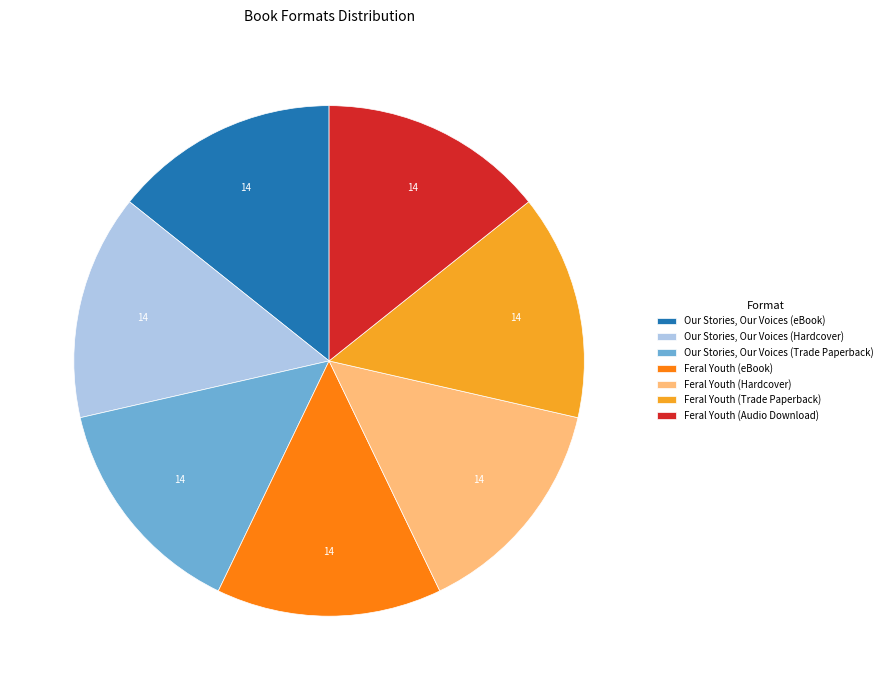

What is the ratio of the value at Feral Youth (Hardcover) to the value at Feral Youth (eBook)?

1.0